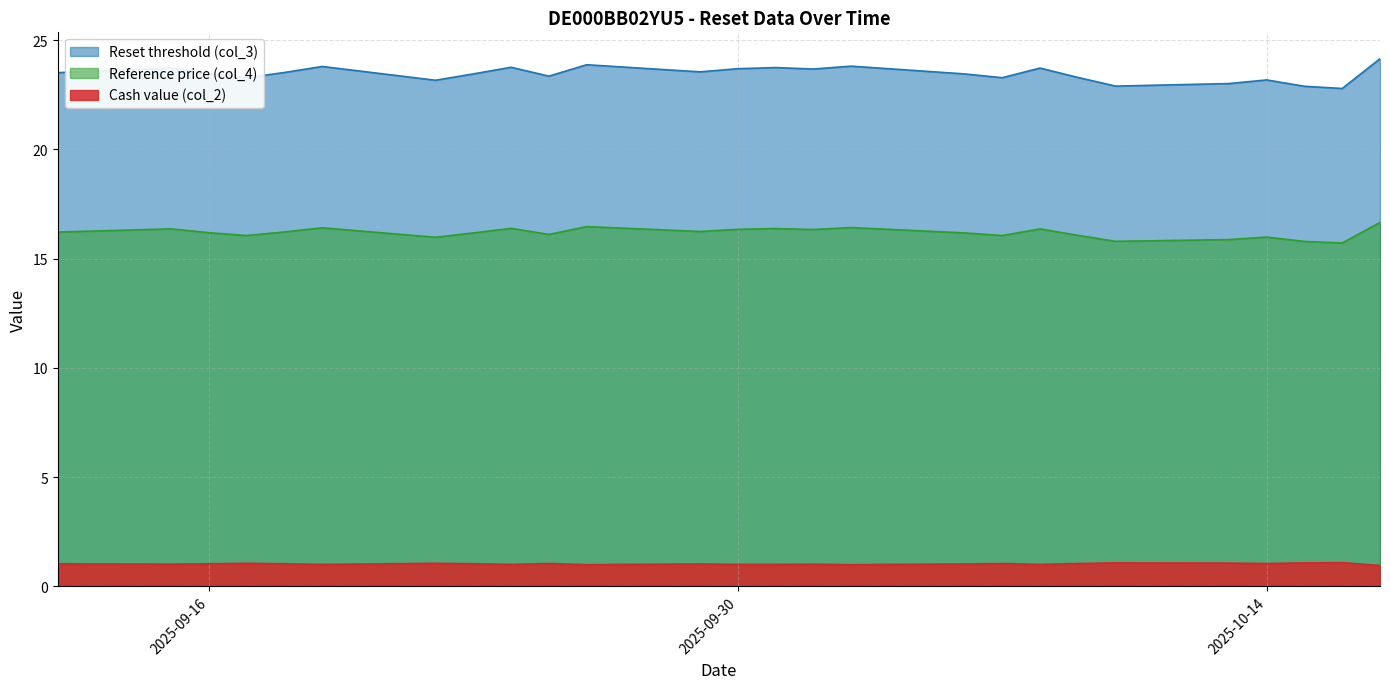

Which series has the widest spread of values?

Reset threshold (col_3)